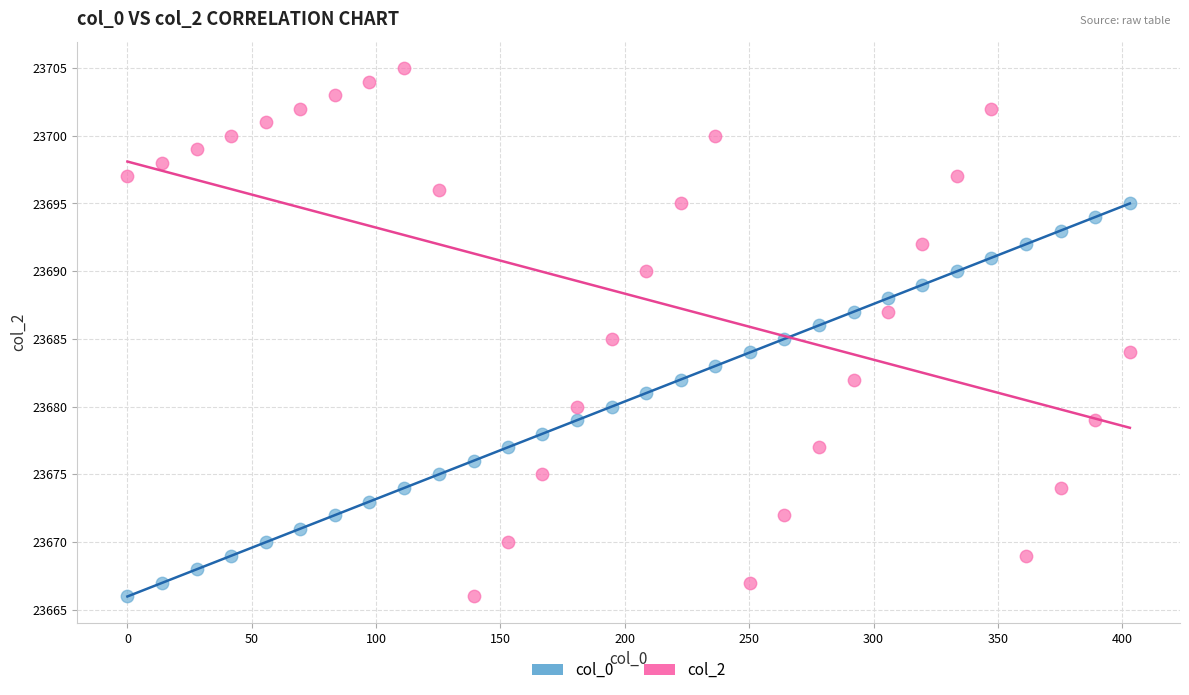

Which series has the largest Y range (max minus min)?

col_2